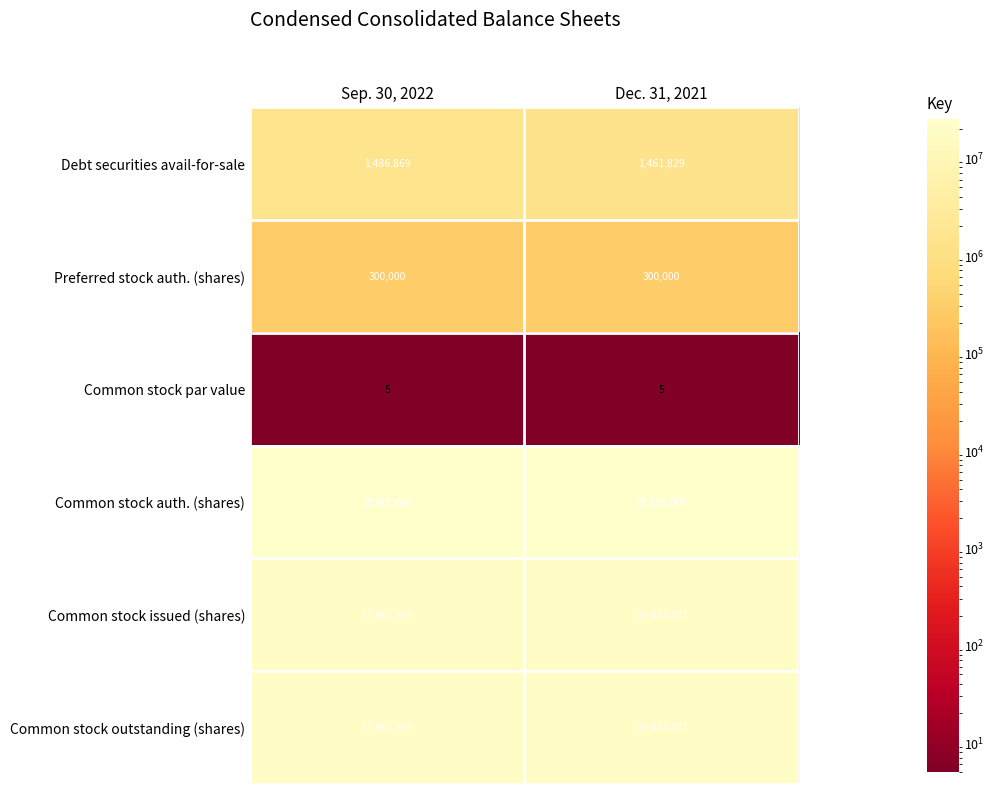

Read the Common stock par value value at Dec. 31, 2021.

5